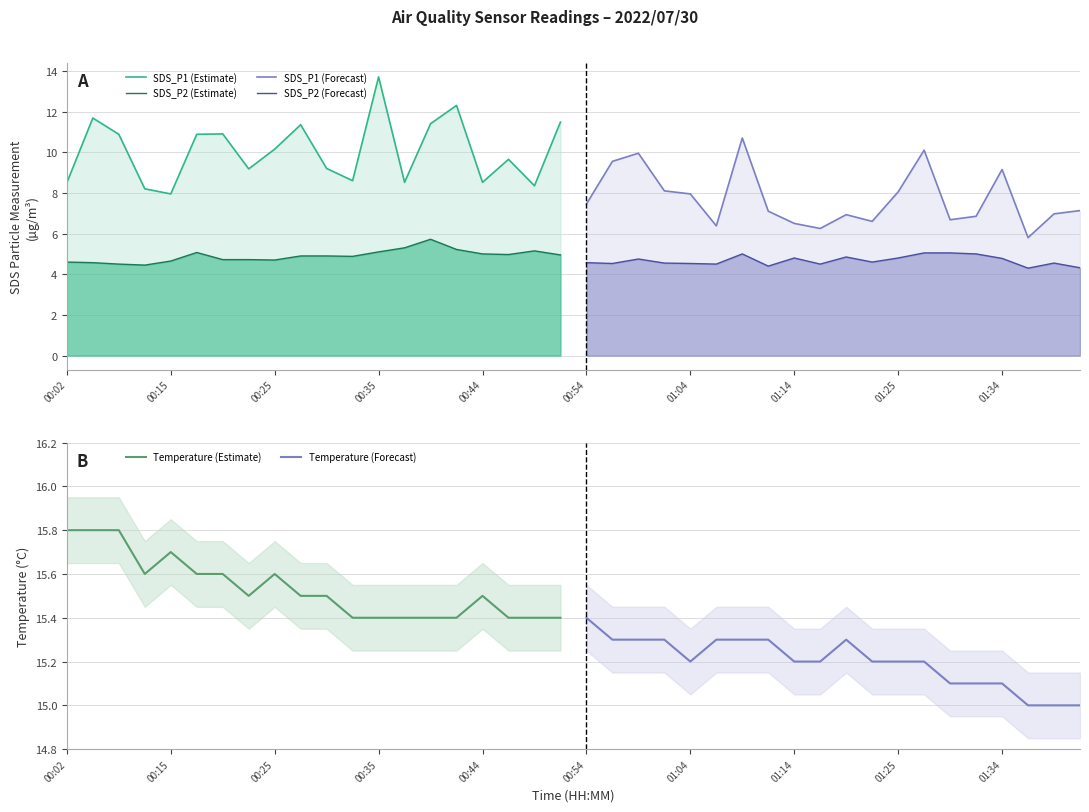

Is it true that Temperature (Estimate) equals 15.6 at 00:25?

True